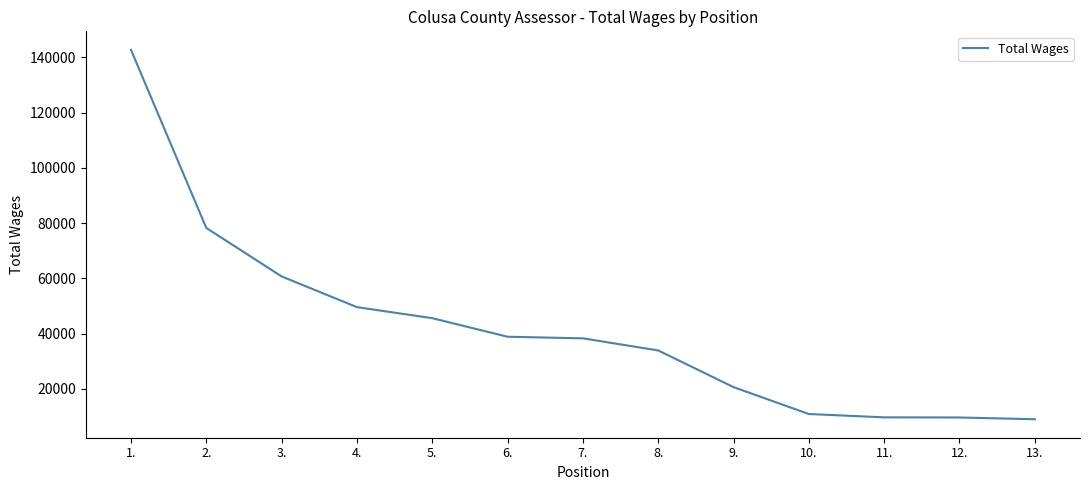

What is the maximum value shown in the chart?

142746